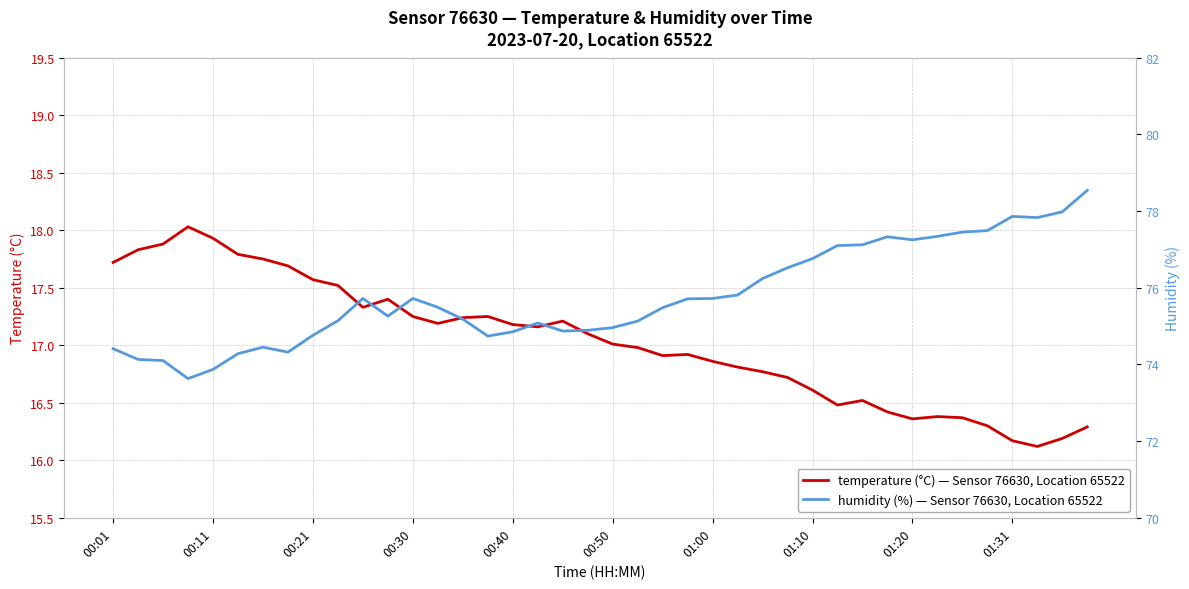

What is the sum of all temperature values?

681.2